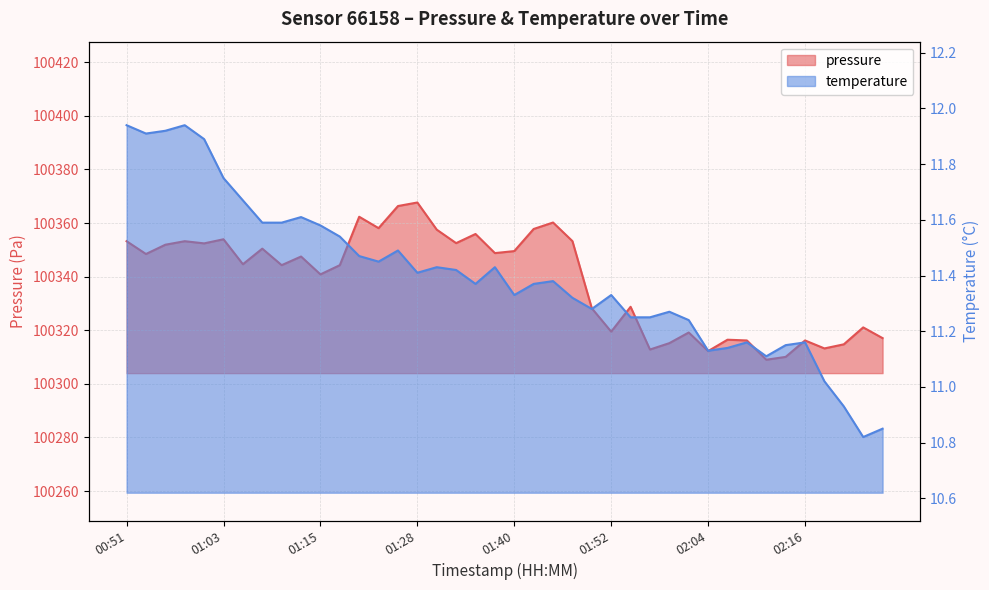

What is the label of the 23rd point from the left?

01:44